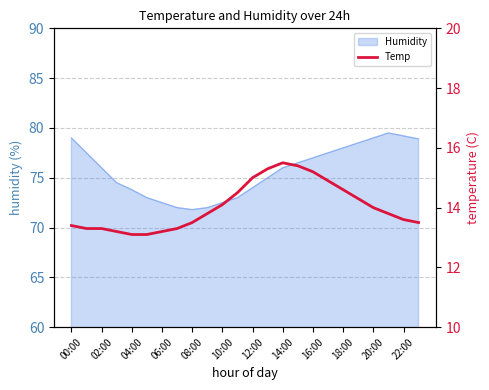

Does the chart display data point markers on the line(s)?

No